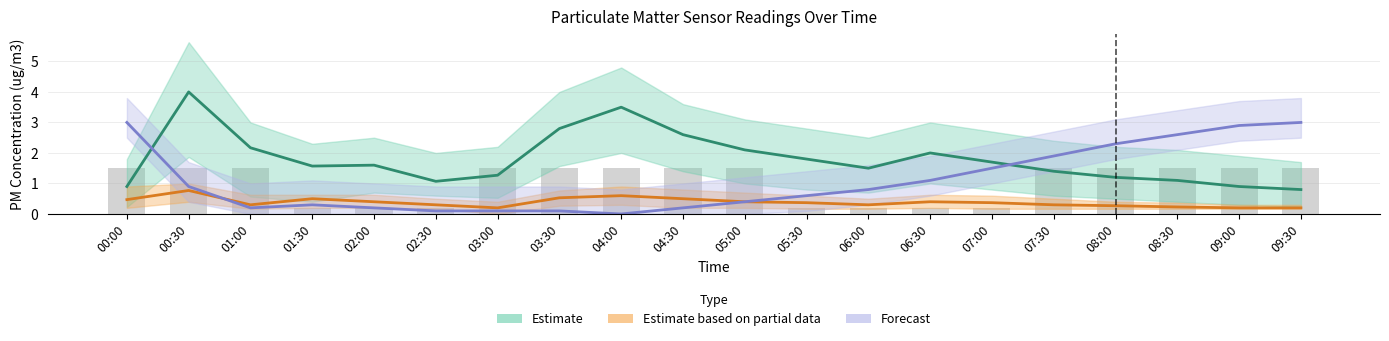

Reading left to right, what are all the values shown in this chart?

Estimate (SDS_P1): 00:00=0.9	00:30=4.0	01:00=2.2	01:30=1.6	02:00=1.6	02:30=1.1	03:00=1.3	03:30=2.8	04:00=3.5	04:30=2.6	05:00=2.1	05:30=1.8	06:00=1.5	06:30=2.0	07:00=1.7	07:30=1.4	08:00=1.2	08:30=1.1	09:00=0.9	09:30=0.8
Estimate based on partial data (SDS_P2): 00:00=0.5	00:30=0.8	01:00=0.3	01:30=0.5	02:00=0.4	02:30=0.3	03:00=0.2	03:30=0.5	04:00=0.6	04:30=0.5	05:00=0.4	05:30=0.4	06:00=0.3	06:30=0.4	07:00=0.4	07:30=0.3	08:00=0.3	08:30=0.2	09:00=0.2	09:30=0.2
Forecast (Temp scaled): 00:00=3.0	00:30=0.9	01:00=0.2	01:30=0.3	02:00=0.2	02:30=0.1	03:00=0.1	03:30=0.1	04:00=0.0	04:30=0.2	05:00=0.4	05:30=0.6	06:00=0.8	06:30=1.1	07:00=1.5	07:30=1.9	08:00=2.3	08:30=2.6	09:00=2.9	09:30=3.0
Humidity (normalized): 00:00=1.5	00:30=1.5	01:00=1.5	01:30=0.2	02:00=0.2	02:30=0.2	03:00=1.5	03:30=1.5	04:00=1.5	04:30=1.5	05:00=1.5	05:30=0.2	06:00=0.2	06:30=0.2	07:00=0.2	07:30=1.5	08:00=1.5	08:30=1.5	09:00=1.5	09:30=1.5